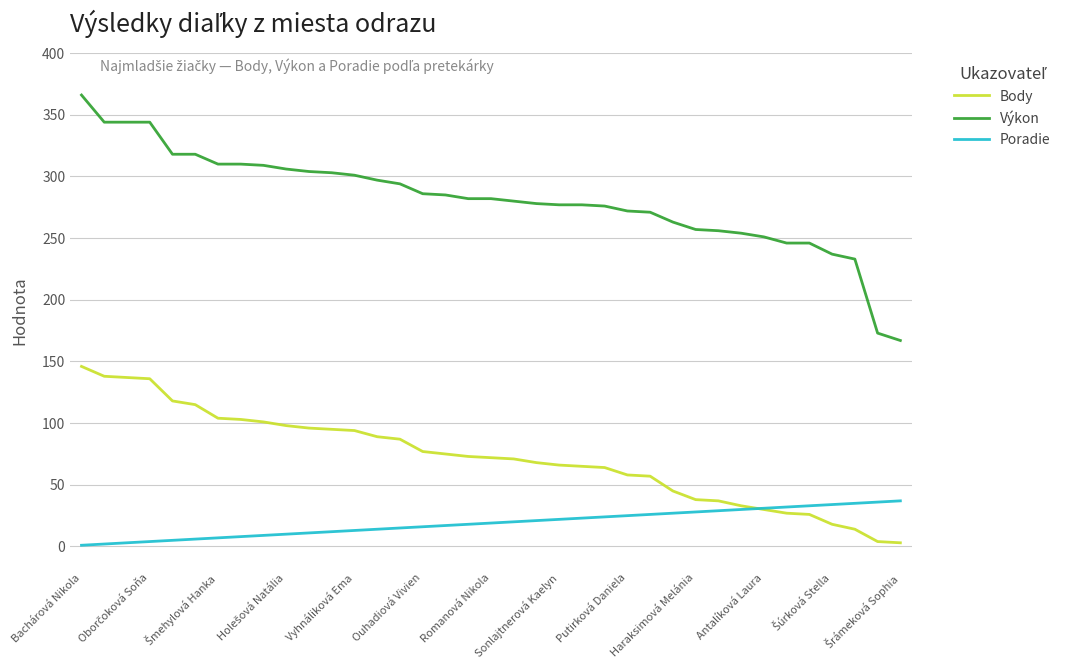

Which series has the widest spread of values?

Výkon